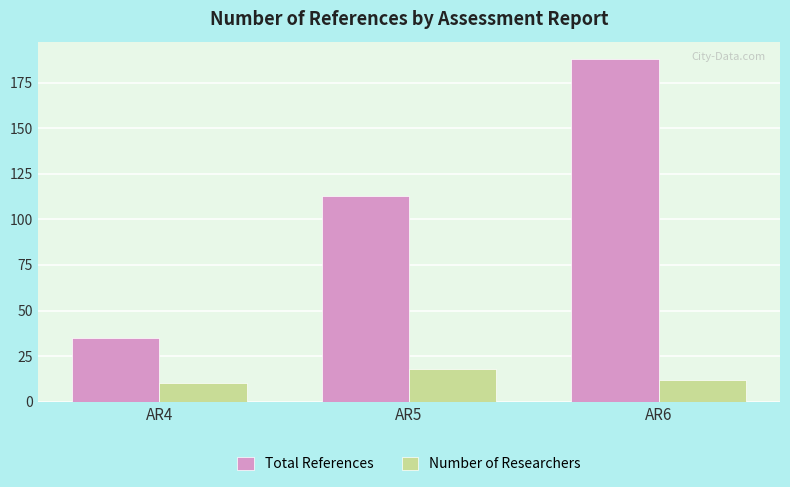

List the series in order of their peak value, lowest first.

Number of Researchers, Total References